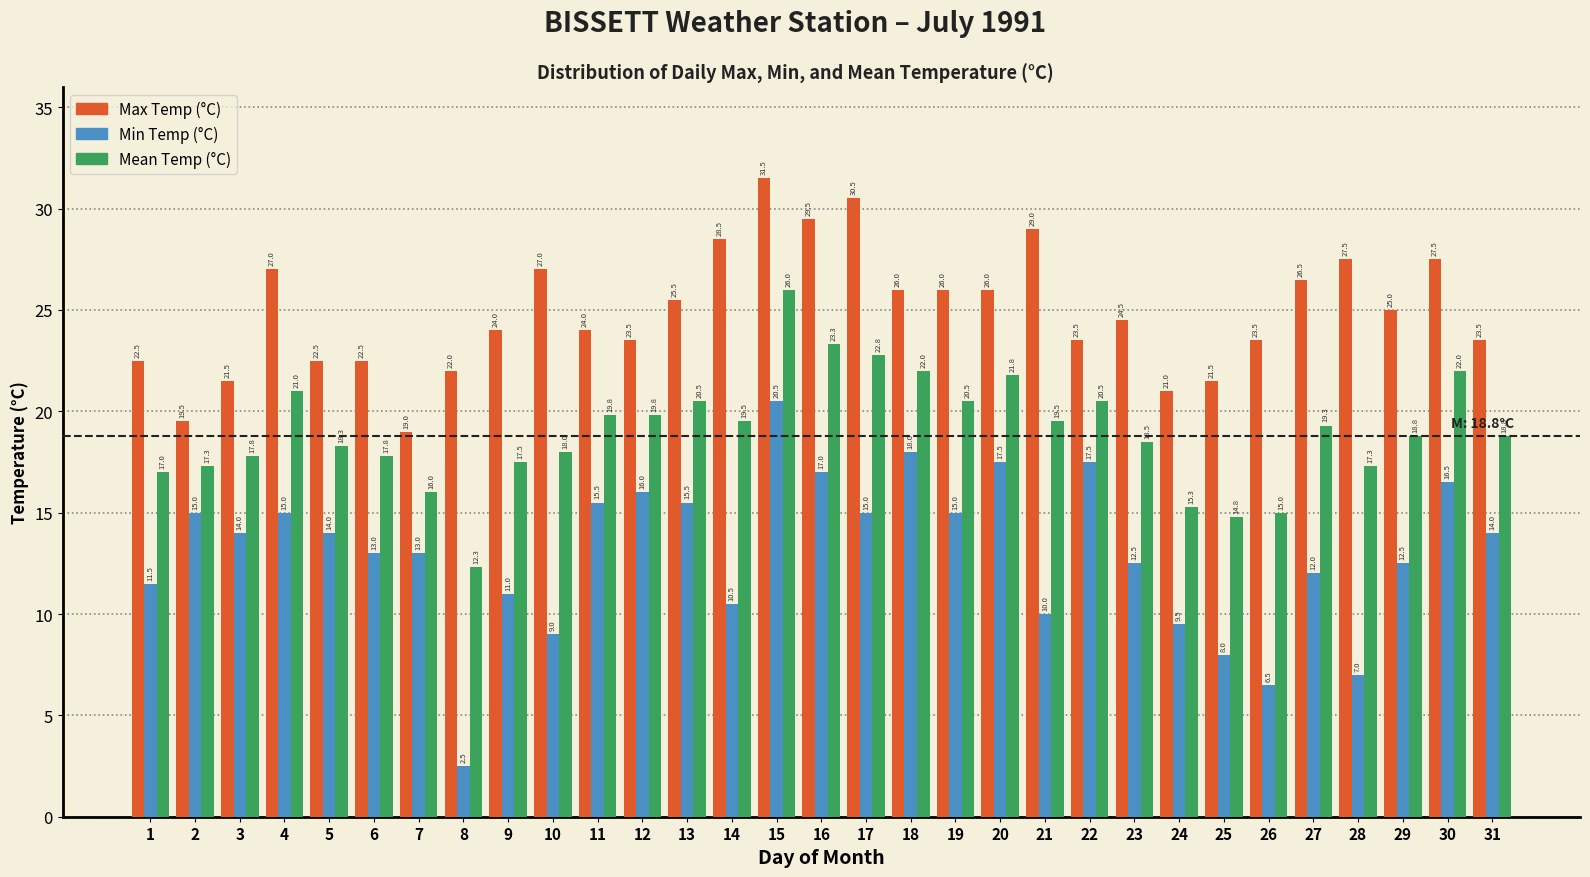

Reading right to left, transcribe all the data shown in this chart.

Max Temp (°C): 23.5	27.5	25.0	27.5	26.5	23.5	21.5	21.0	24.5	23.5	29.0	26.0	26.0	26.0	30.5	29.5	31.5	28.5	25.5	23.5	24.0	27.0	24.0	22.0	19.0	22.5	22.5	27.0	21.5	19.5	22.5
Min Temp (°C): 14.0	16.5	12.5	7.0	12.0	6.5	8.0	9.5	12.5	17.5	10.0	17.5	15.0	18.0	15.0	17.0	20.5	10.5	15.5	16.0	15.5	9.0	11.0	2.5	13.0	13.0	14.0	15.0	14.0	15.0	11.5
Mean Temp (°C): 18.8	22.0	18.8	17.3	19.3	15.0	14.8	15.3	18.5	20.5	19.5	21.8	20.5	22.0	22.8	23.3	26.0	19.5	20.5	19.8	19.8	18.0	17.5	12.3	16.0	17.8	18.3	21.0	17.8	17.3	17.0